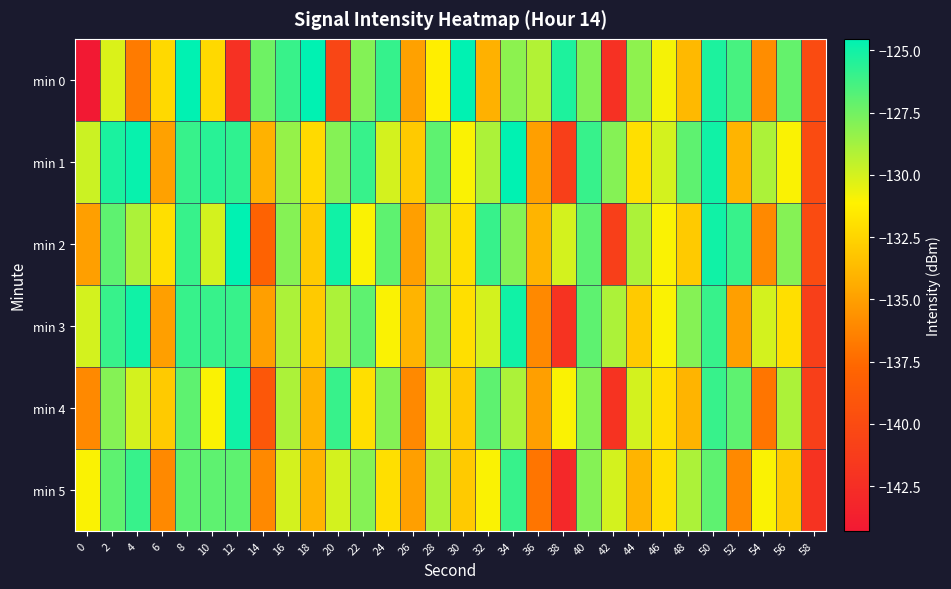

What is the difference between the highest and lowest values at 58?

2.0